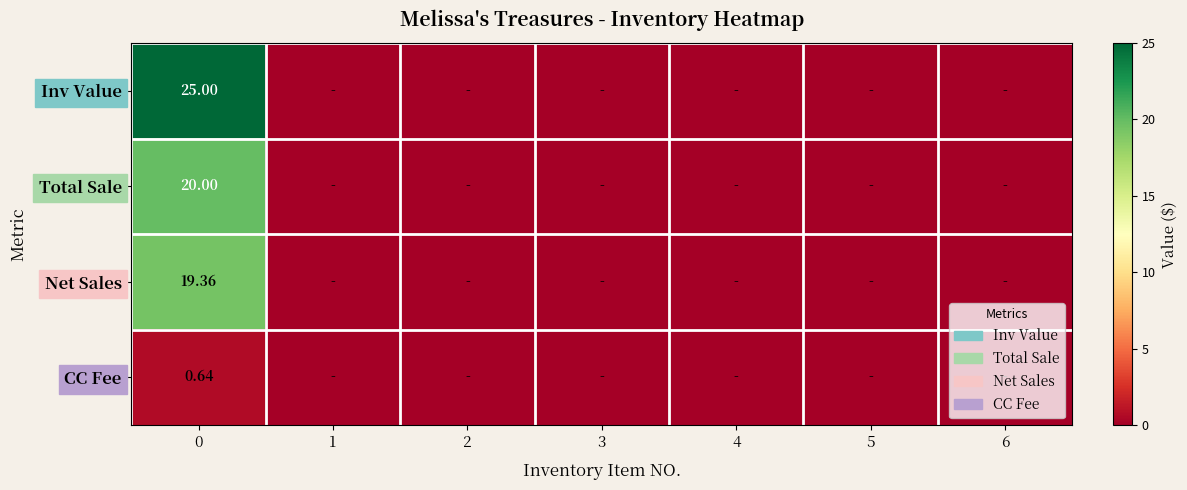

How many values in Inv Value are above zero?

1